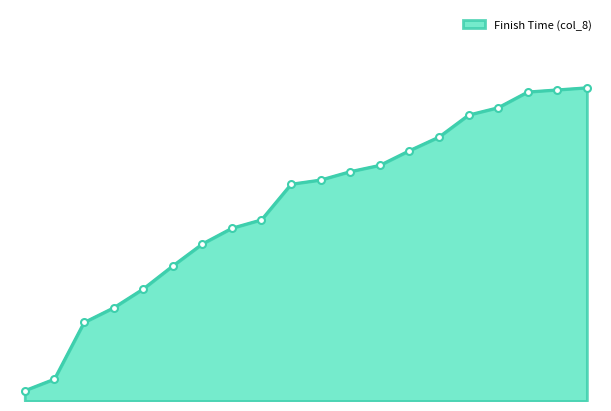

Is this an area chart (filled region under the line)?

Yes